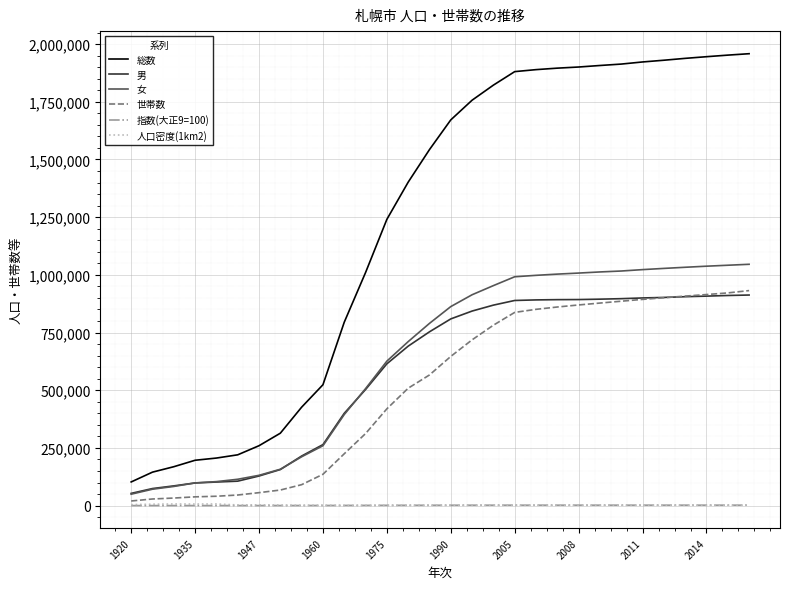

What is the minimum value for 世帯数?

20041.0